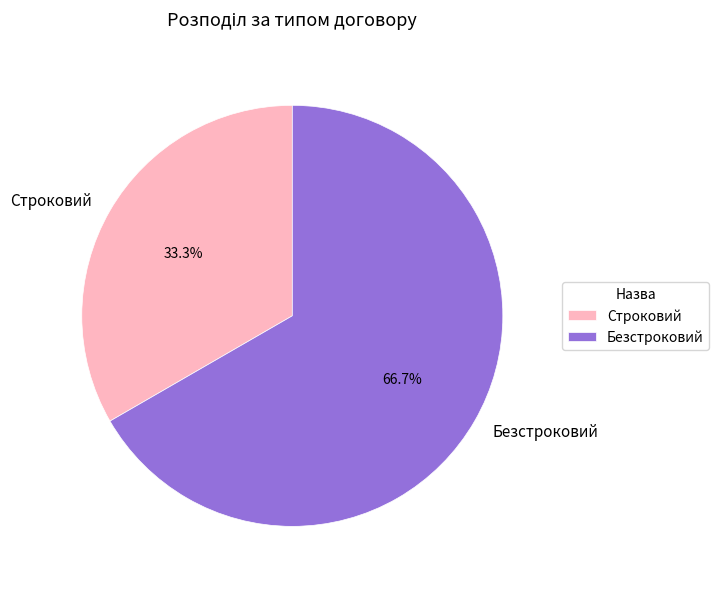

Approximately how many times larger is the value at Строковий compared to Безстроковий?

0.5